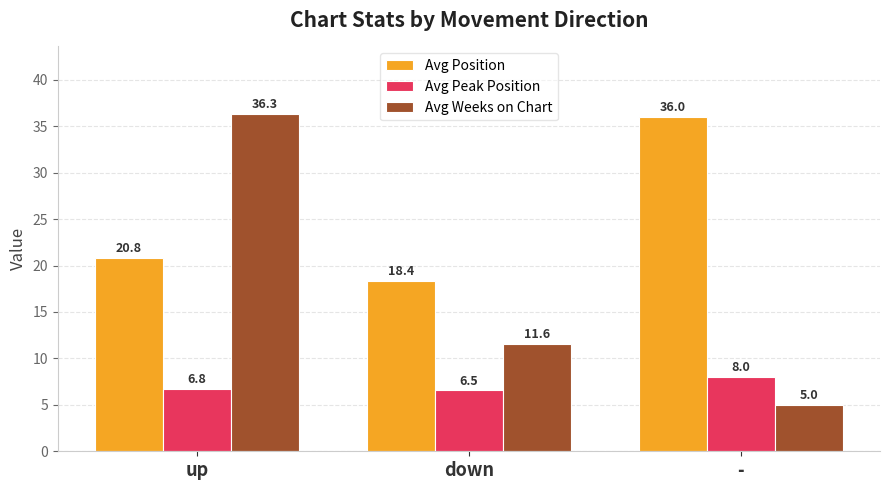

What is the average value of the Avg Weeks on Chart series?

17.6